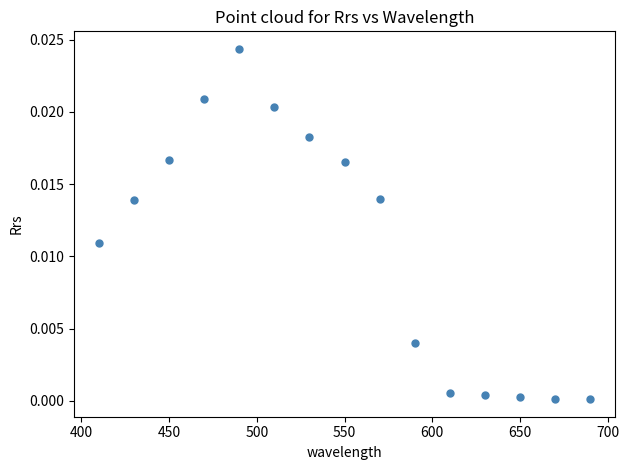

What is the range of X values (max minus min)?

280.0